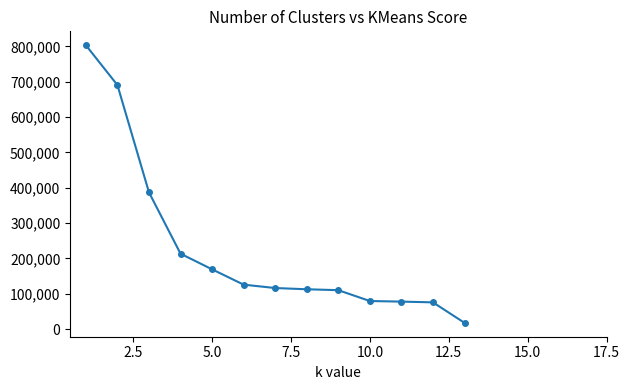

What is the sum of all values?

2980156